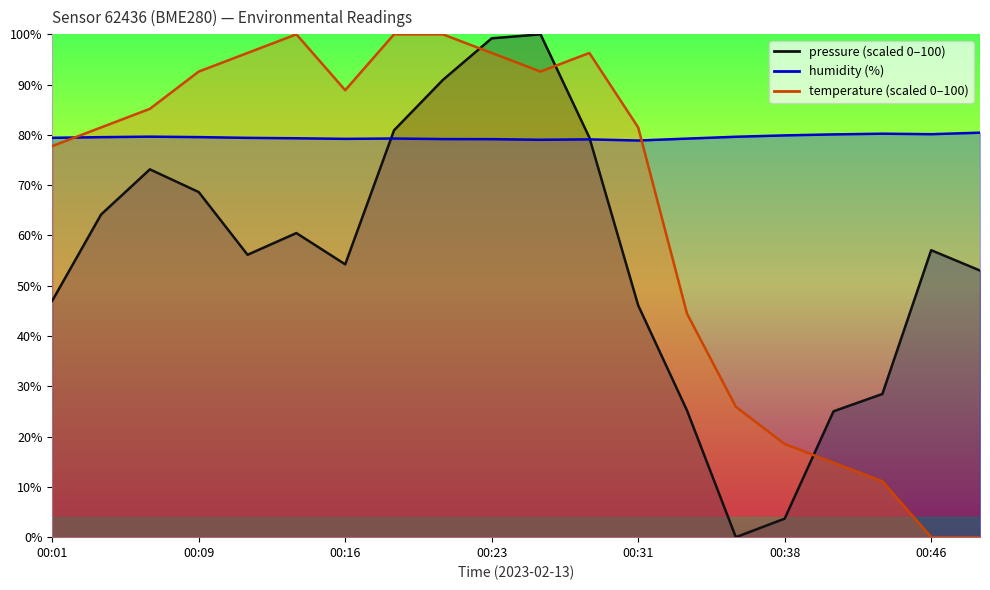

Which series has the largest total across all categories?

humidity